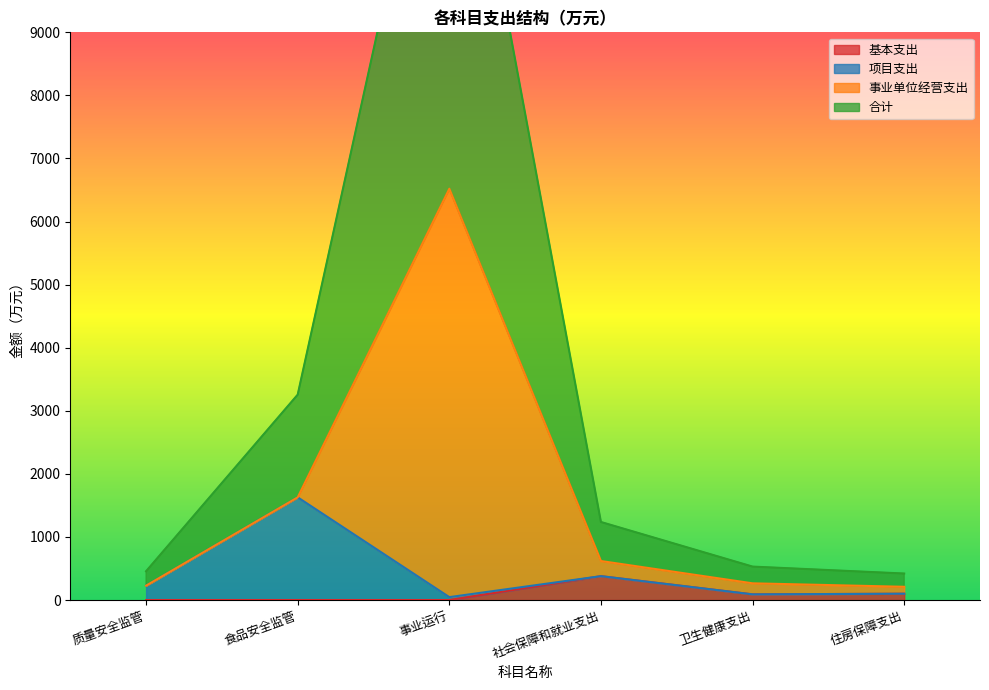

What is the value of the 合计 point at the 4th from the left?

1237.1